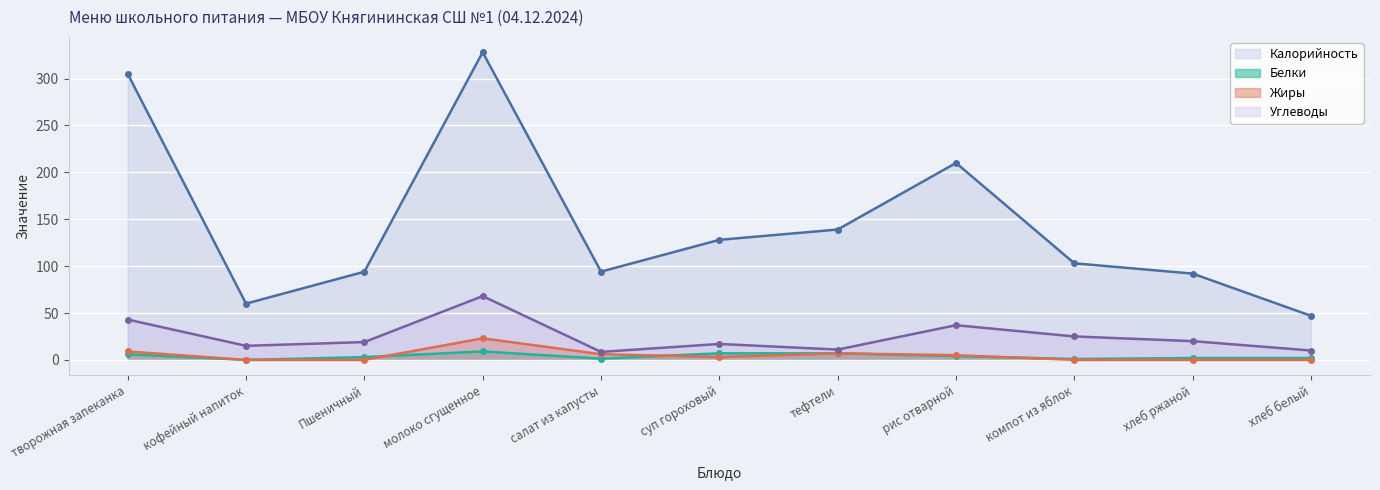

What is the difference between the maximum and minimum values in the Жиры series?

23.0